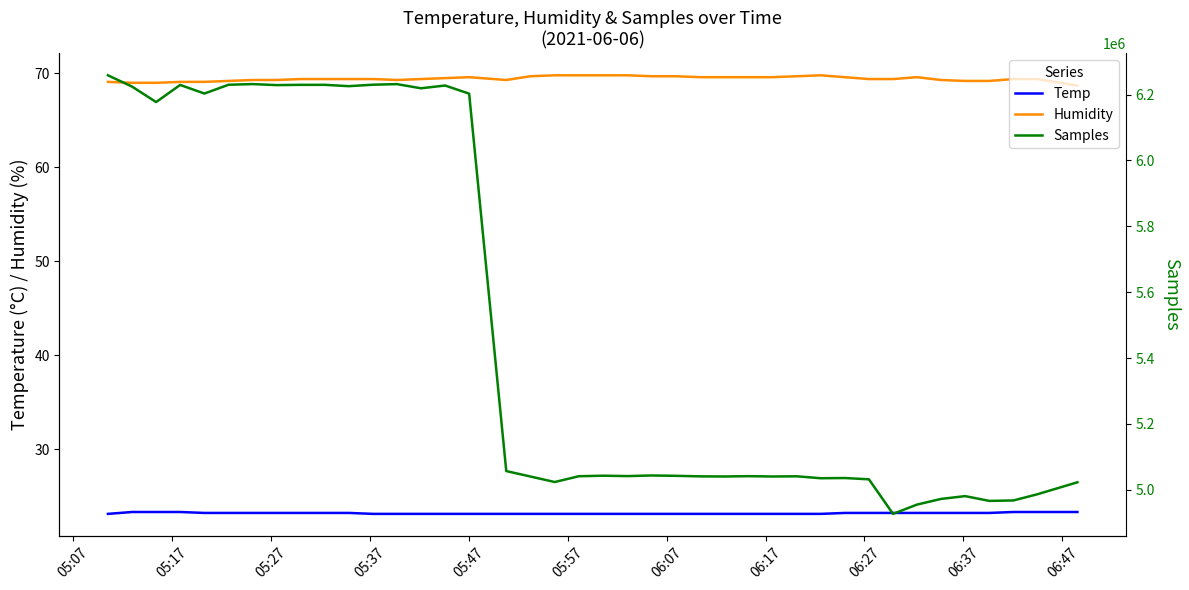

True or false: Humidity and Temp cross at least once.

False